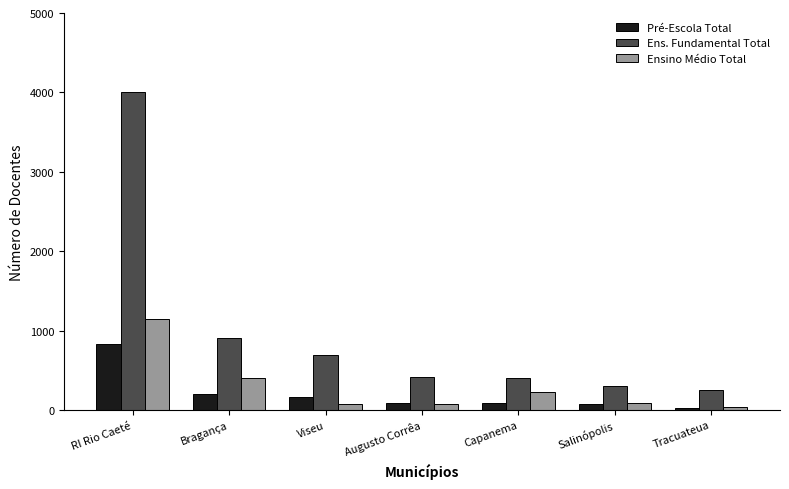

At how many categories does at least one series exceed 964?

1